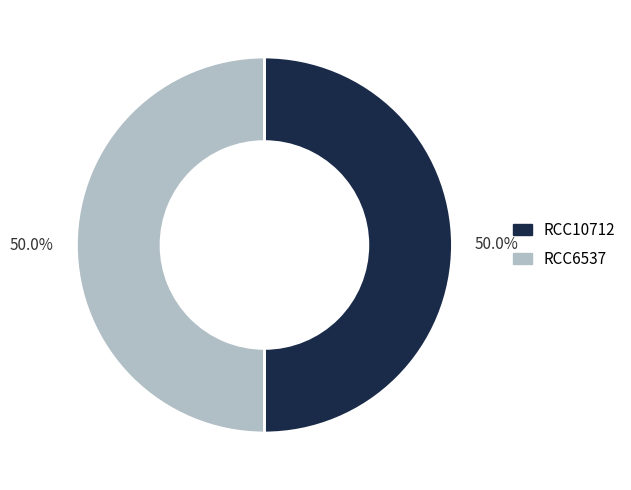

Count the number of slices in the pie.

2